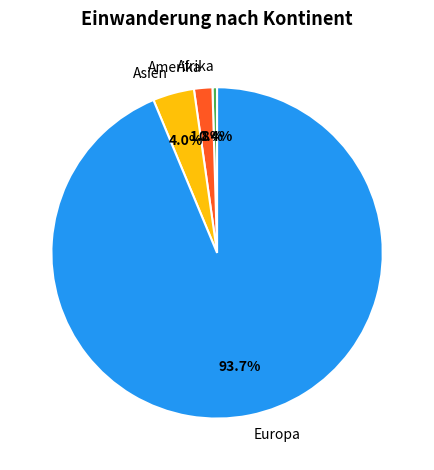

To the nearest percent, what is the combined percentage of Amerika and Asien?

6%